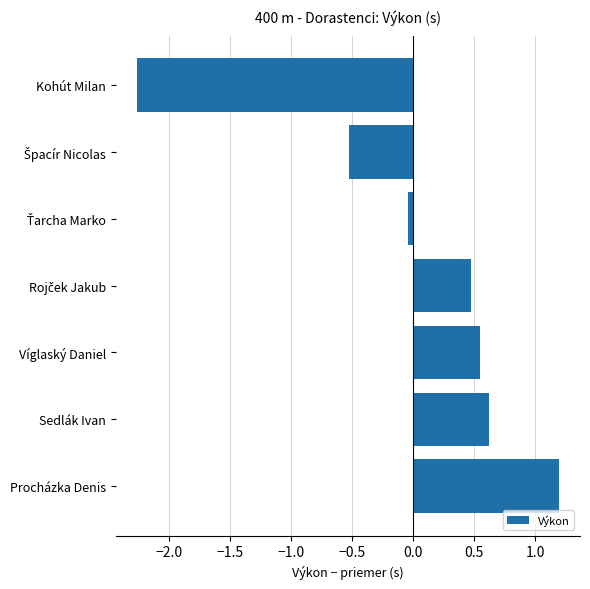

What is the minimum value shown in the chart?

-2.3